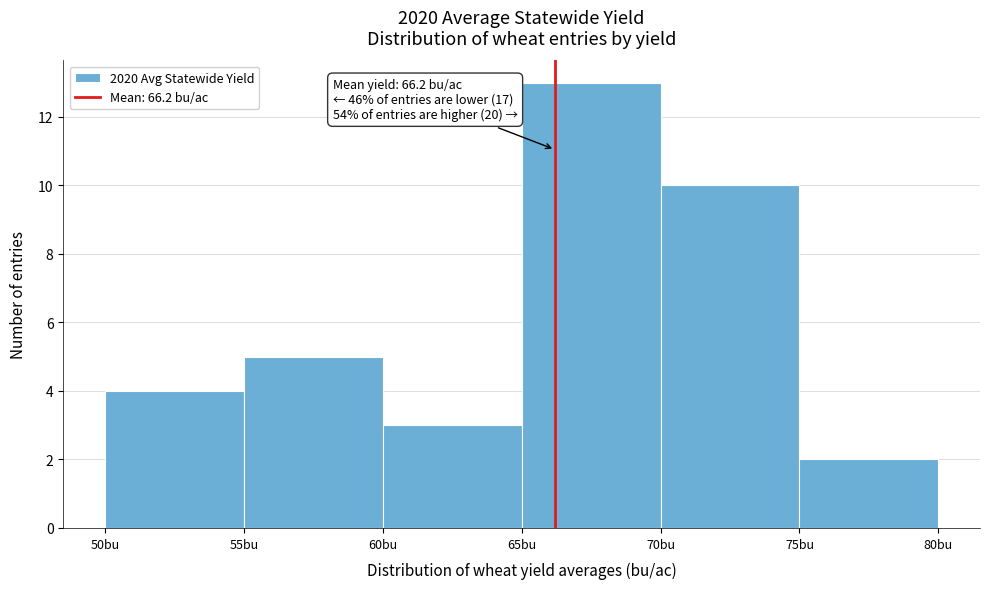

Which range on the x-axis has the tallest bar?

65 to 70